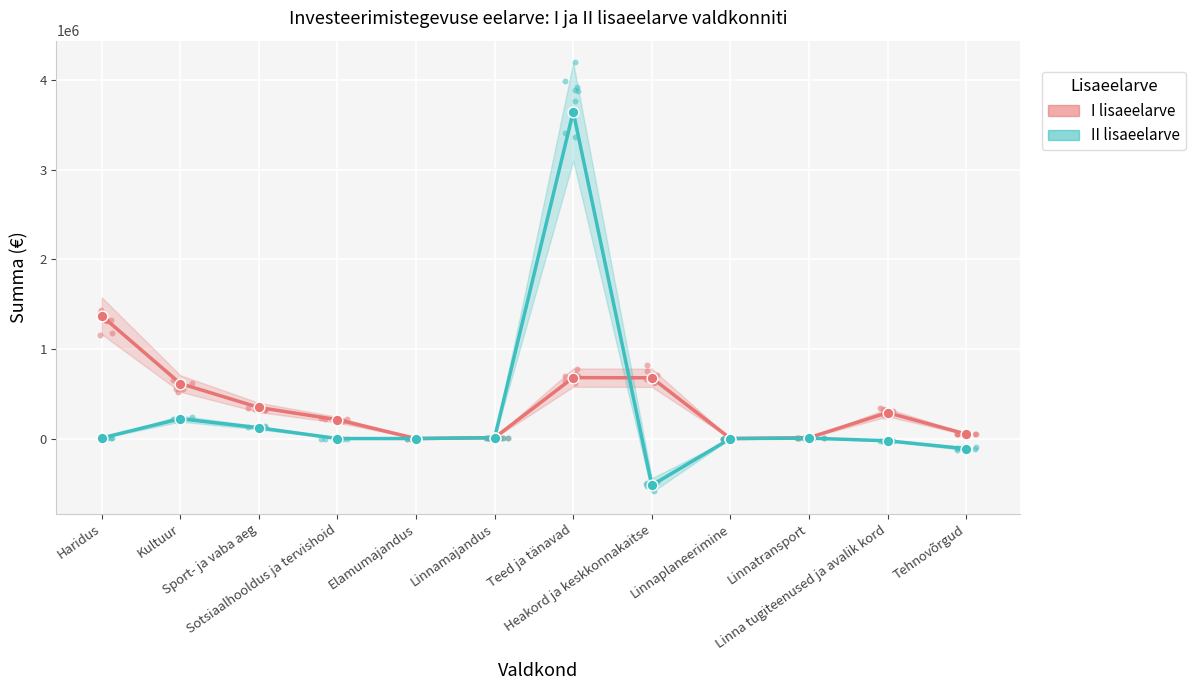

Which series contains the highest Y value?

II lisaeelarve